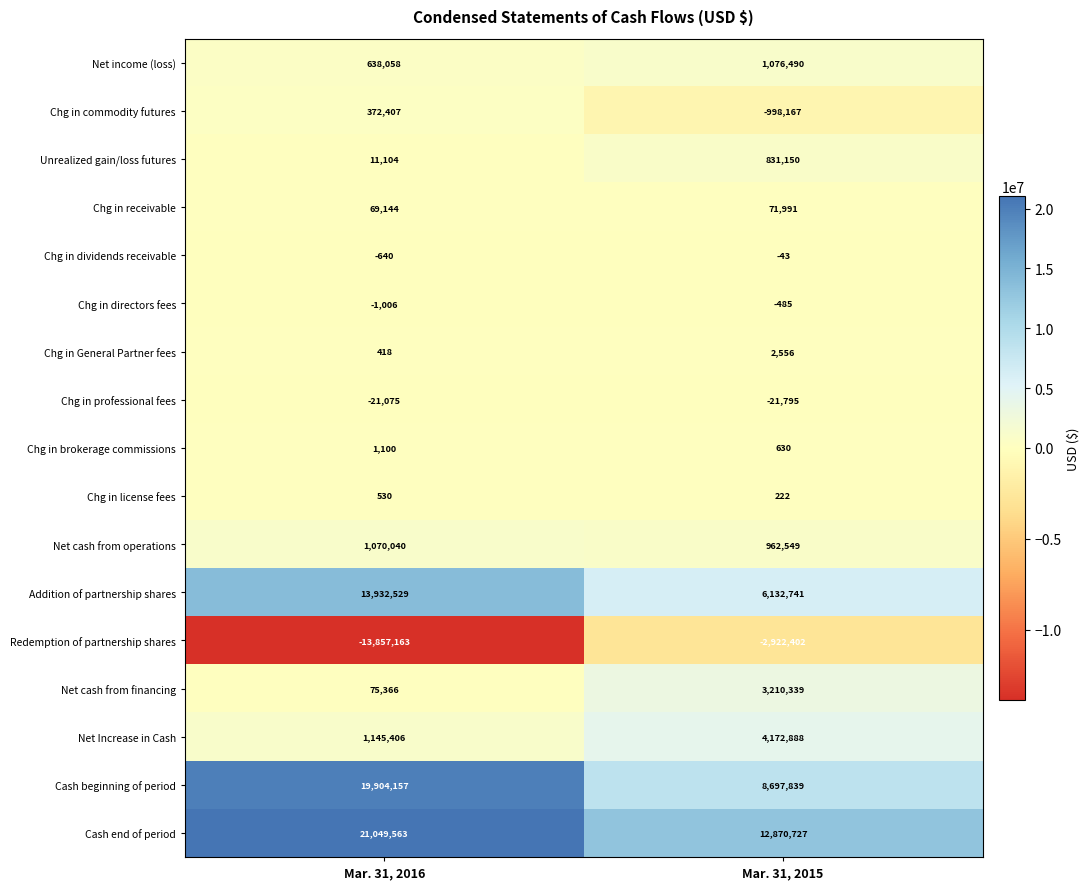

At how many categories does at least one series exceed 5328868?

2